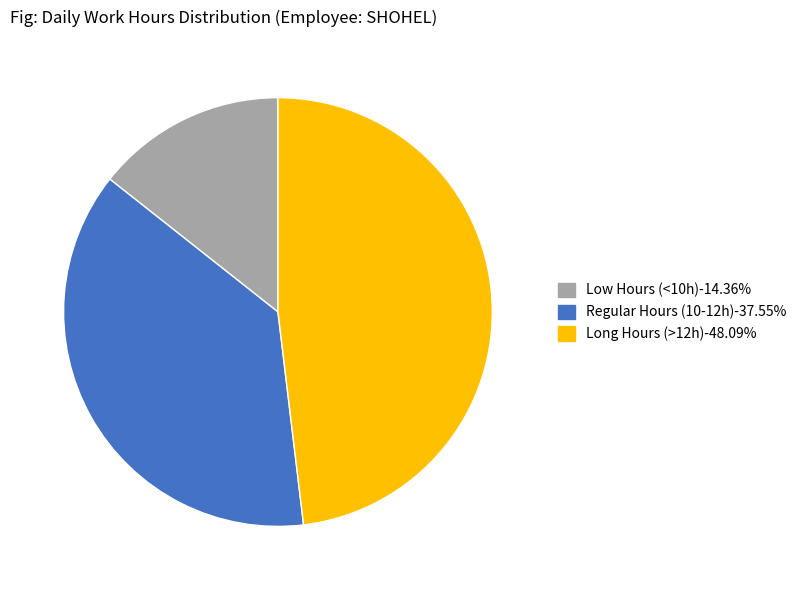

Does any single category account for the majority?

No